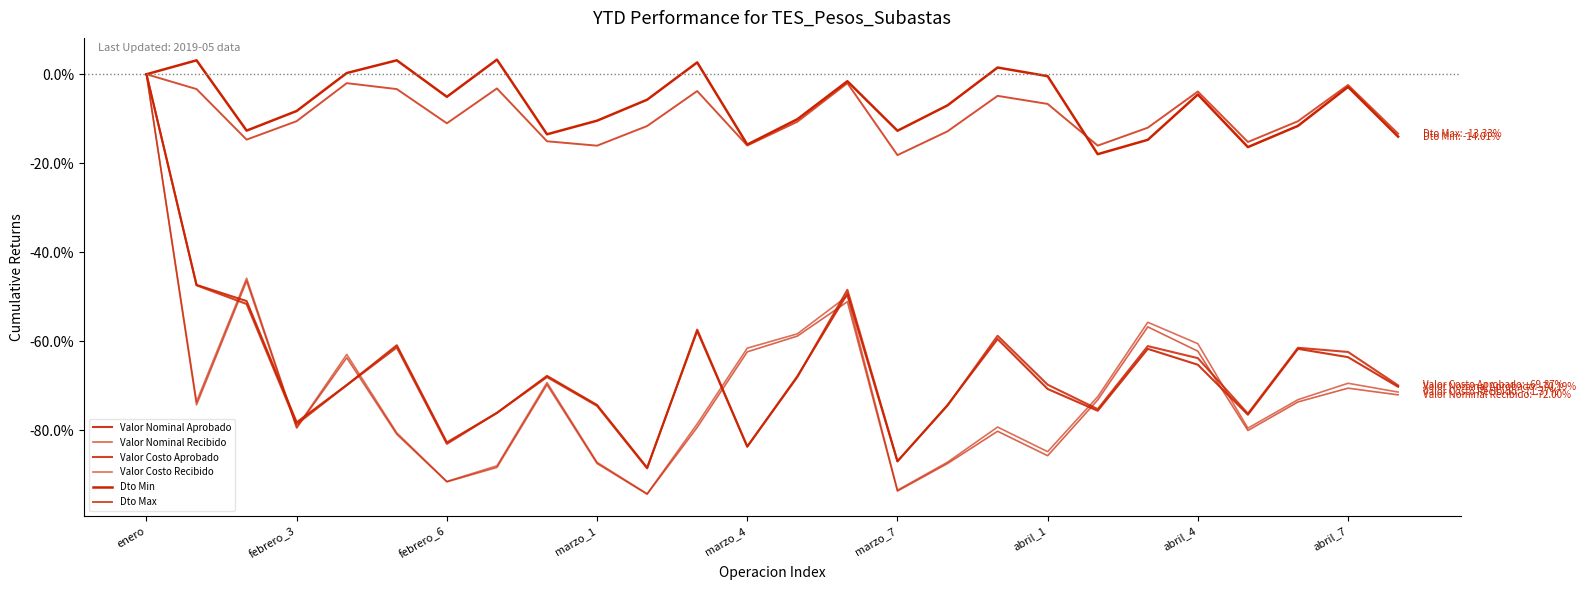

Which series has the widest spread of values?

Valor Nominal Recibido